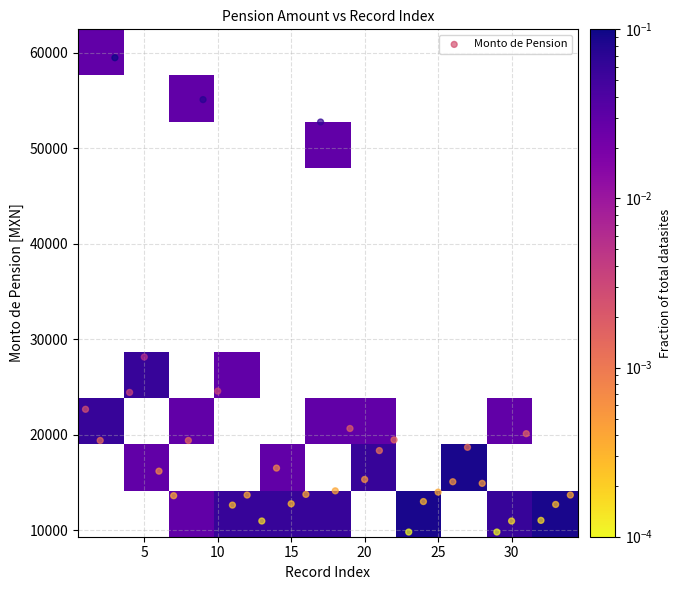

What Y value in the scatter plot is closest to 34626?

28118.0